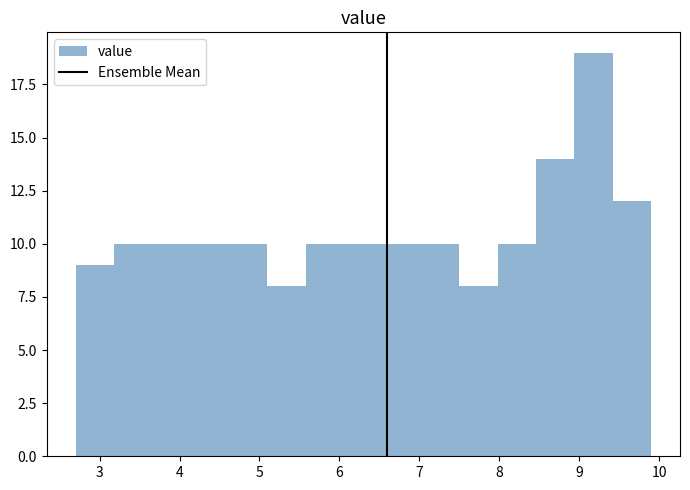

Which range on the x-axis has the tallest bar?

8.94 to 9.42